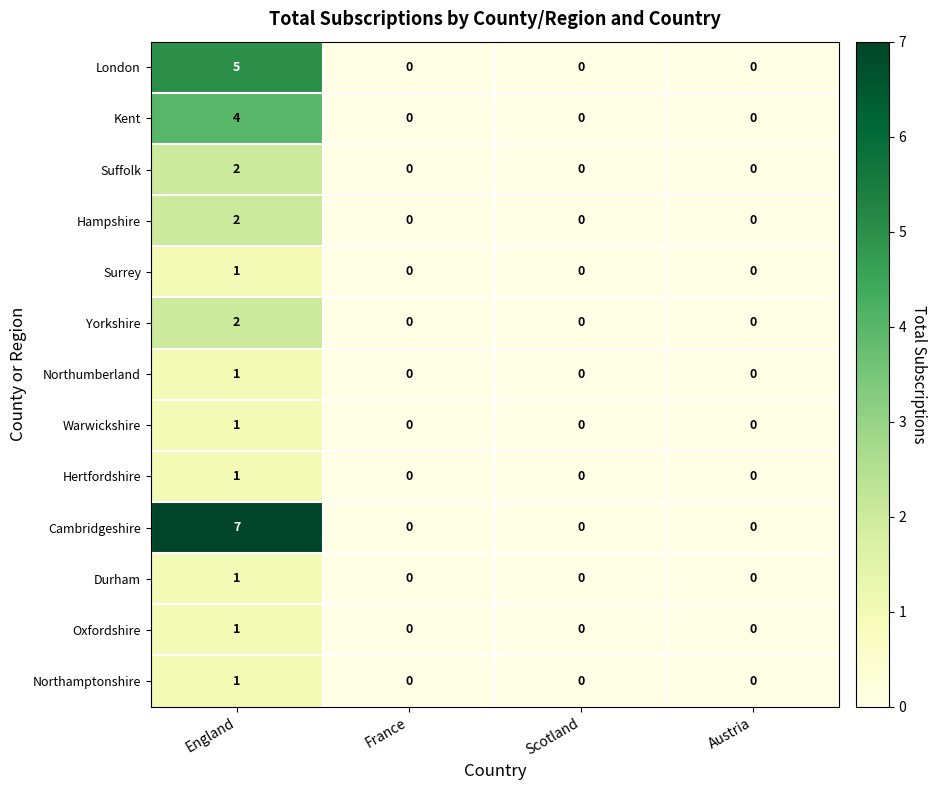

How many Suffolk values are between 0 and 2?

4